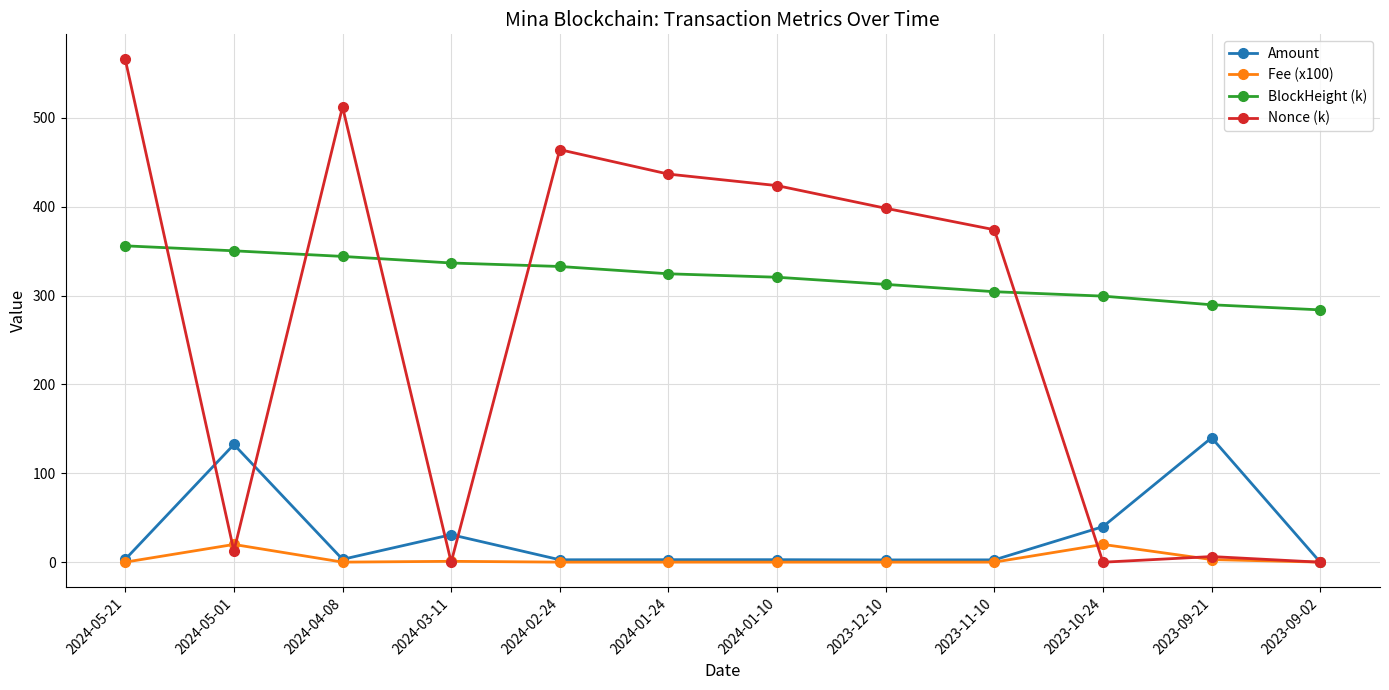

What is the maximum value for Amount?

140.0